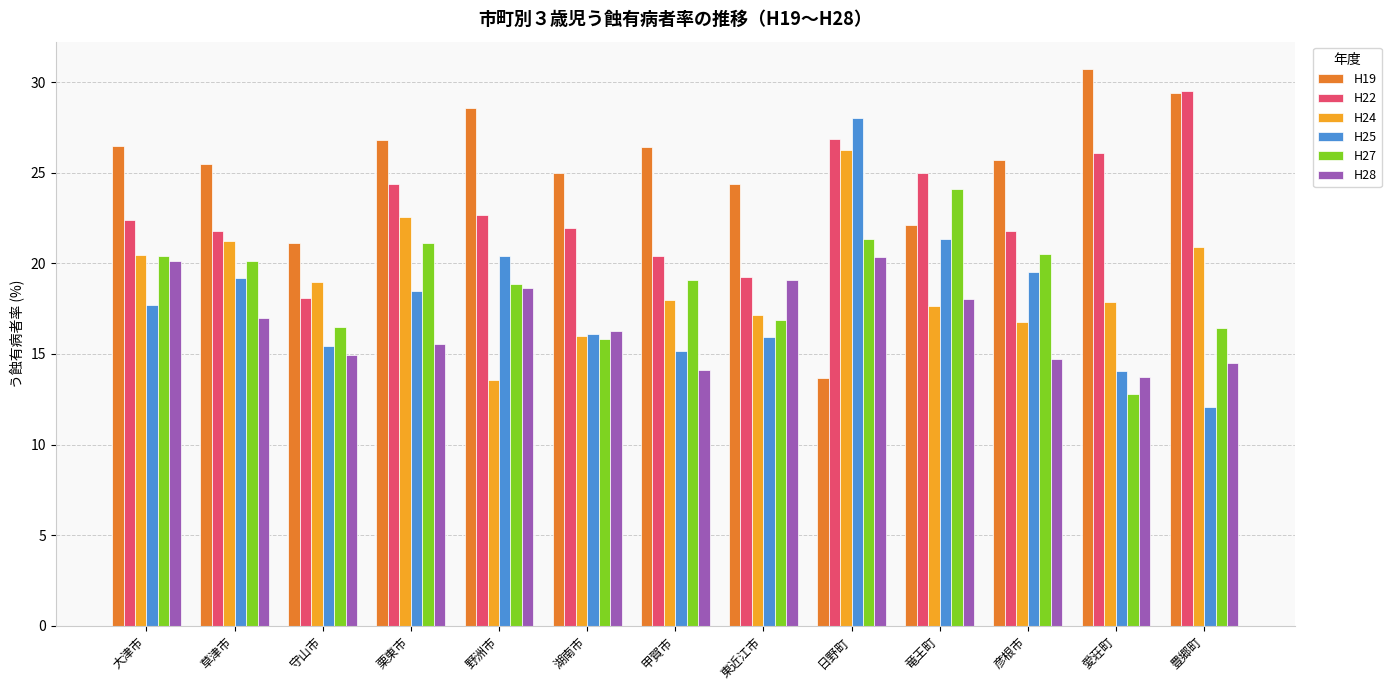

At which category does the chart reach its peak across all series?

愛荘町